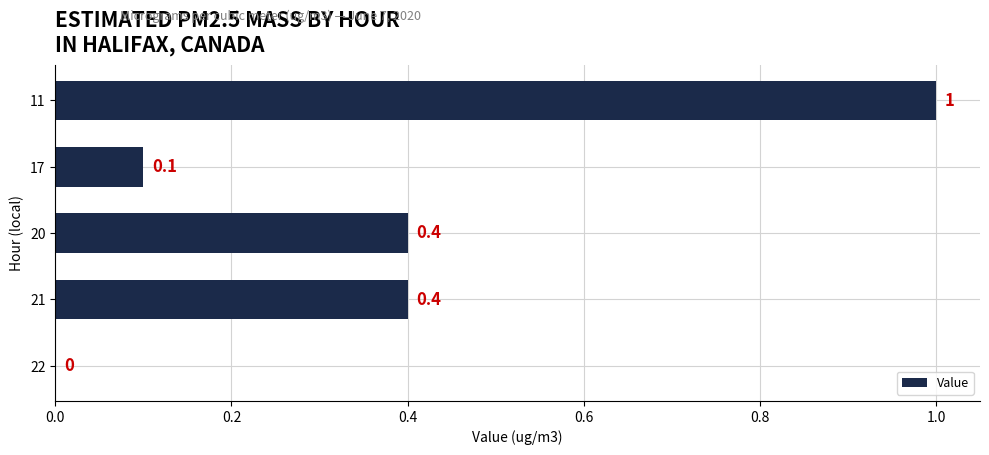

What is the average value?

0.4